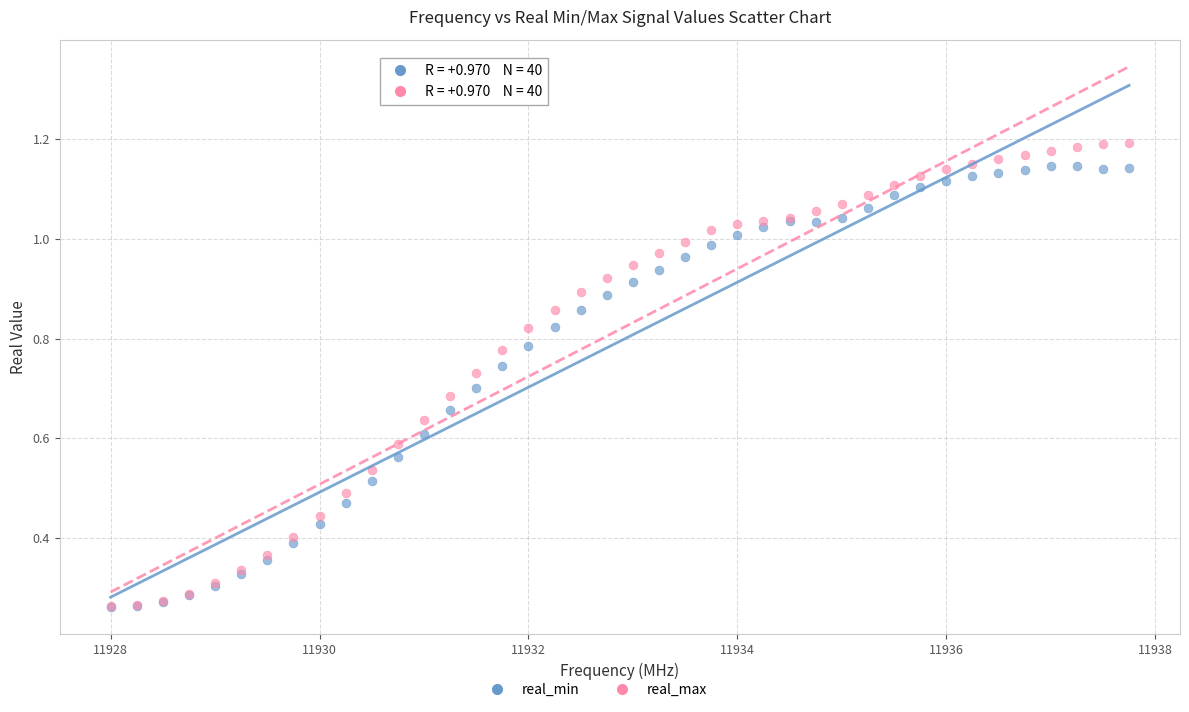

Which series has the largest Y range (max minus min)?

real_max